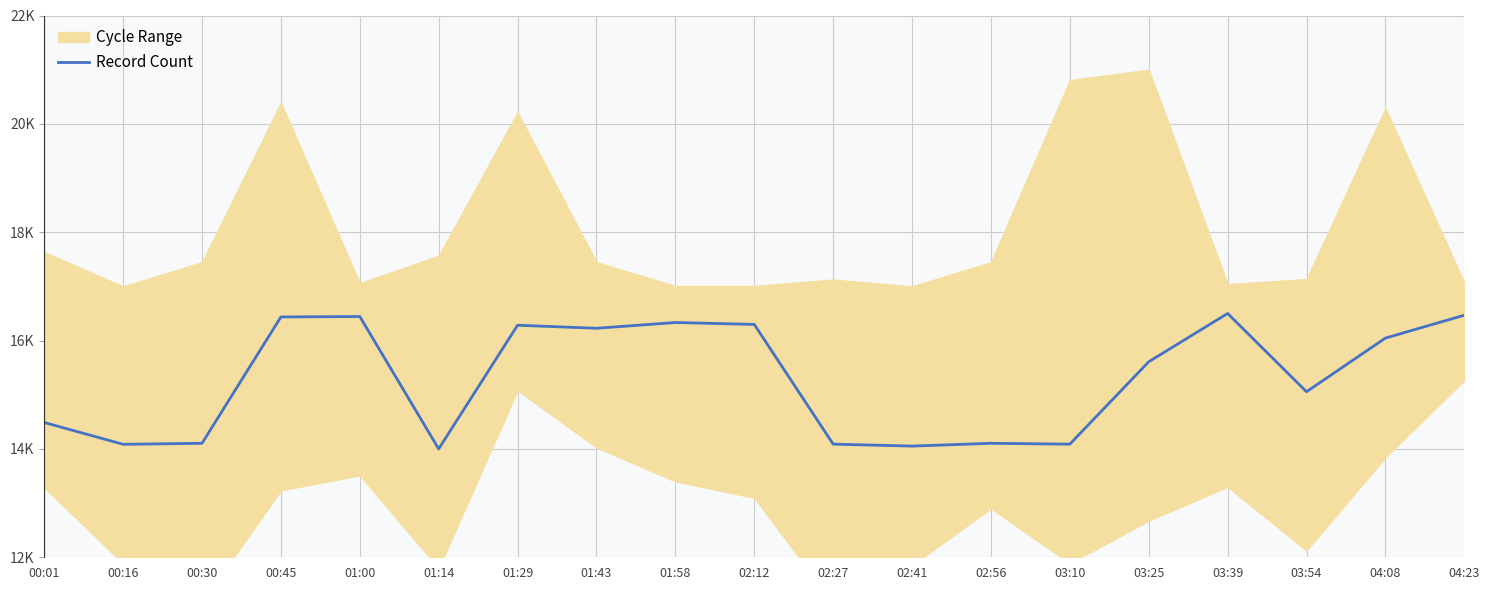

Which has a higher value, 04:08 or 01:43?

01:43